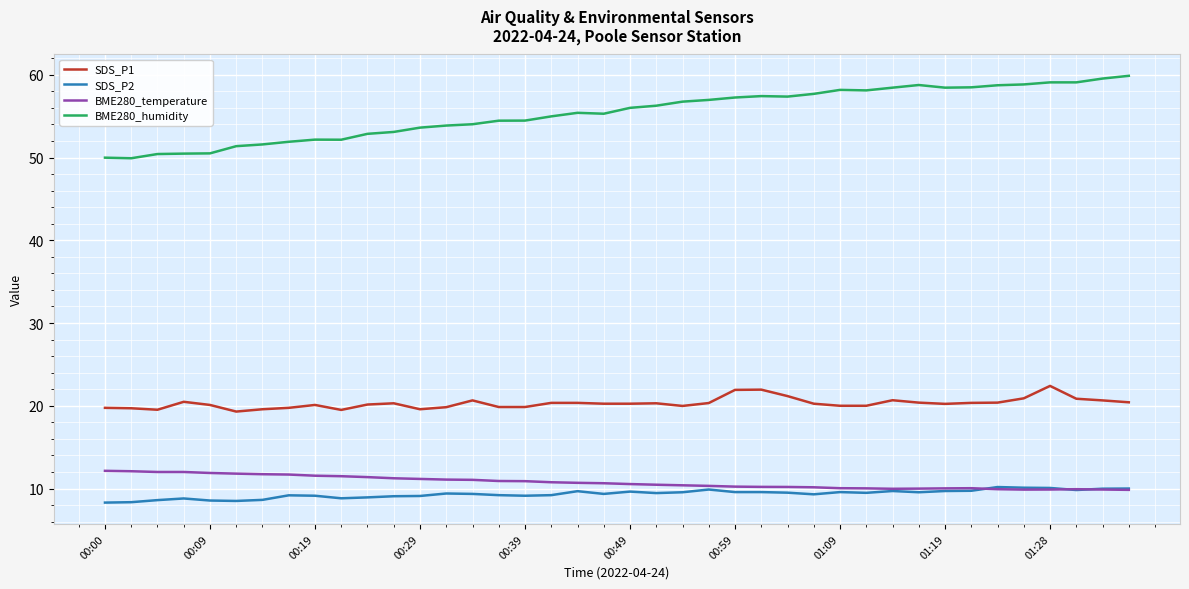

Which series has the largest range (max minus min)?

BME280_humidity